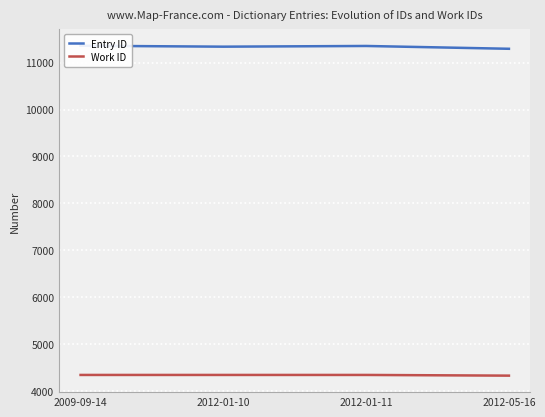

What is the total value across all series at 2009-09-14?

15700